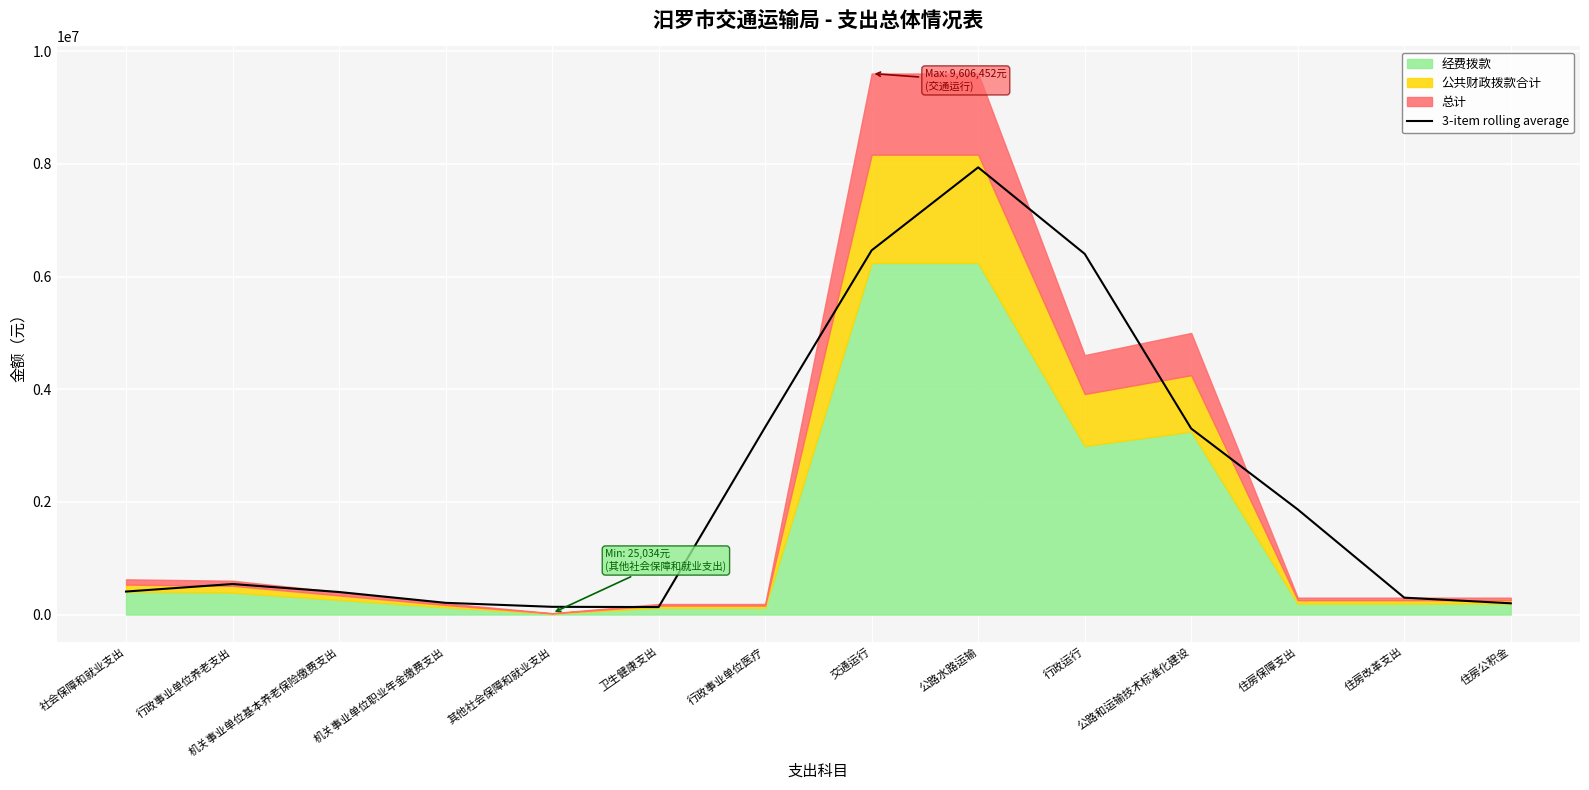

Which category has the highest value in the 3-item rolling average series?

公路水路运输